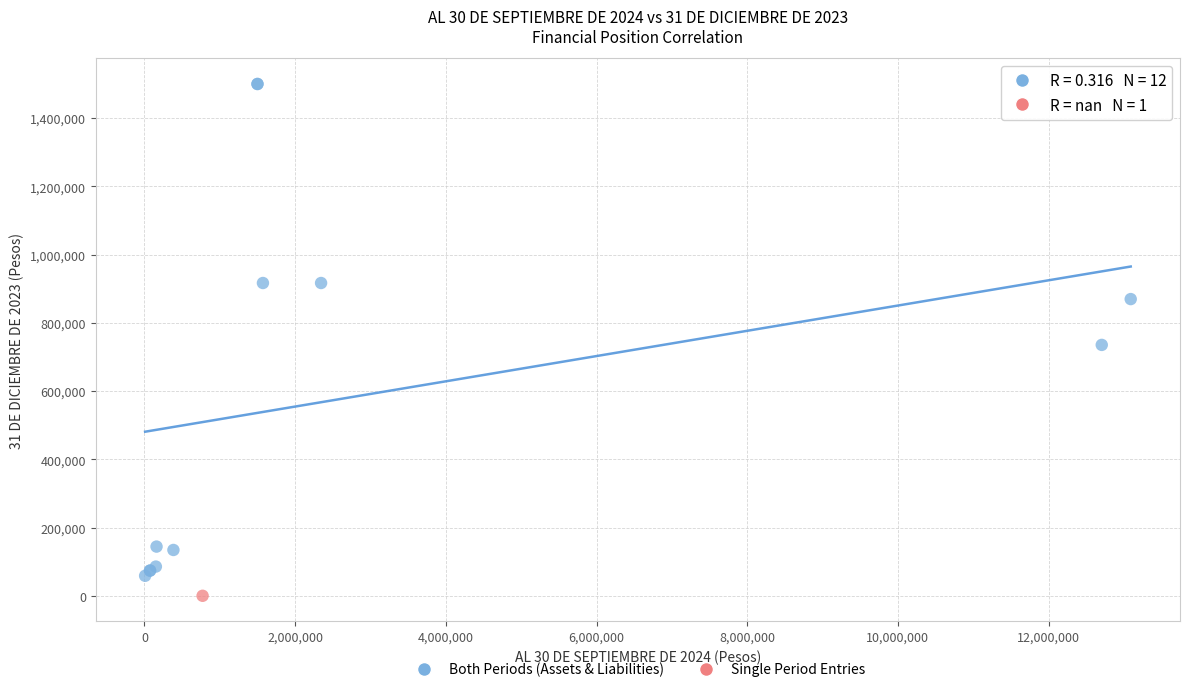

What are all the series names shown in the legend?

Both Periods (Assets & Liabilities), Single Period Entries